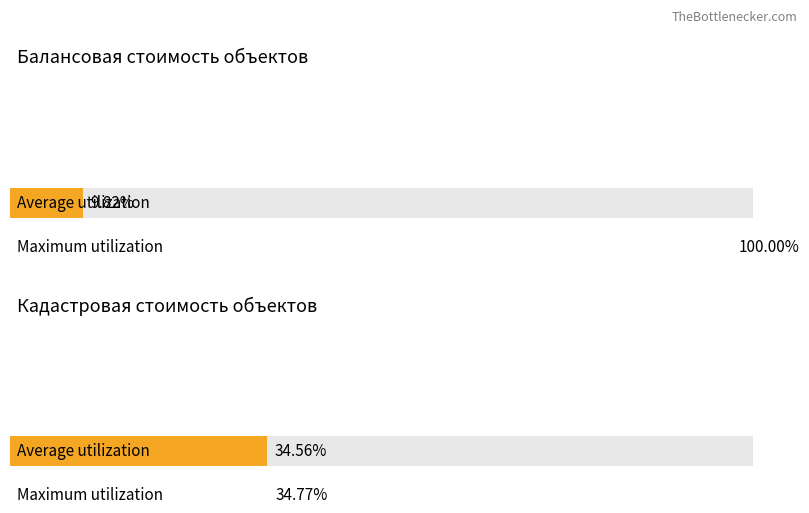

Is the value of Maximum utilization at 3 greater than the value of Average utilization at 7?

No